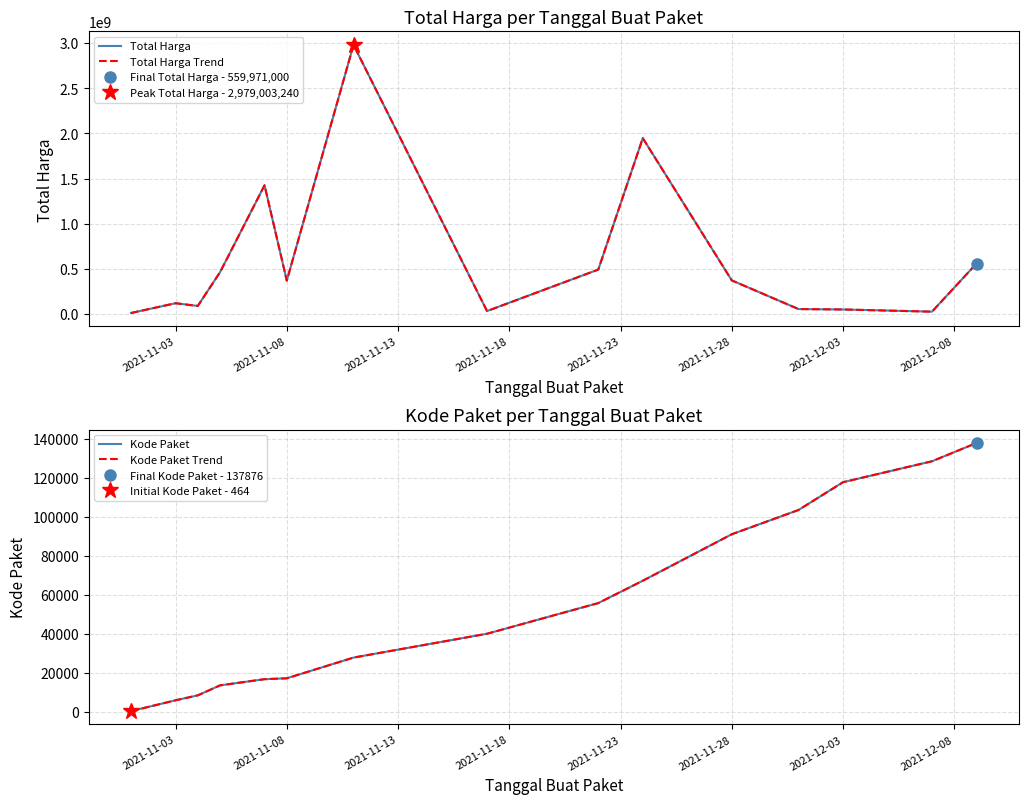

How many data points in Kode Paket are above 40112?

7